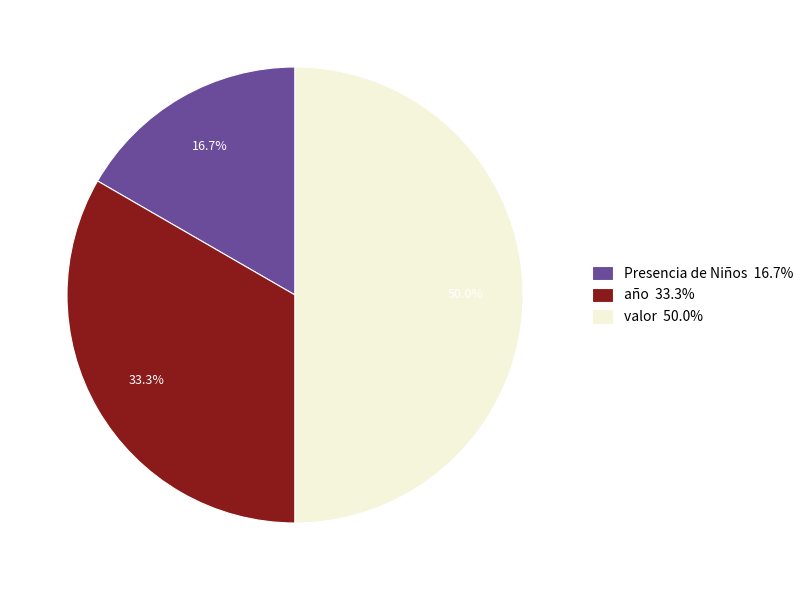

To the nearest percent, what portion does Presencia de Niños represent?

17%